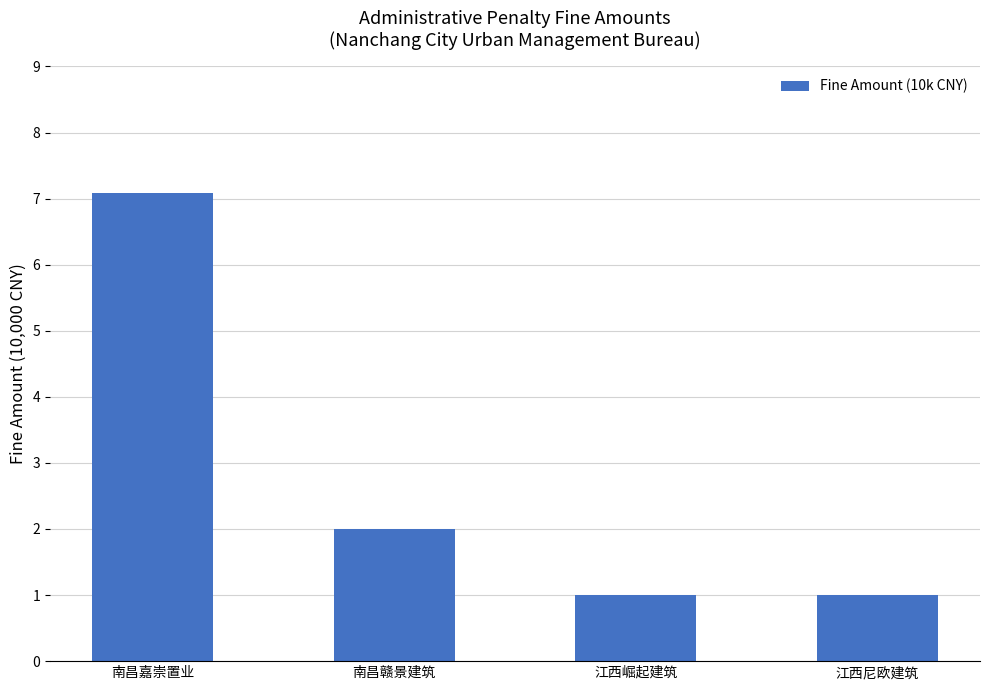

Count the number of categories in the chart.

4